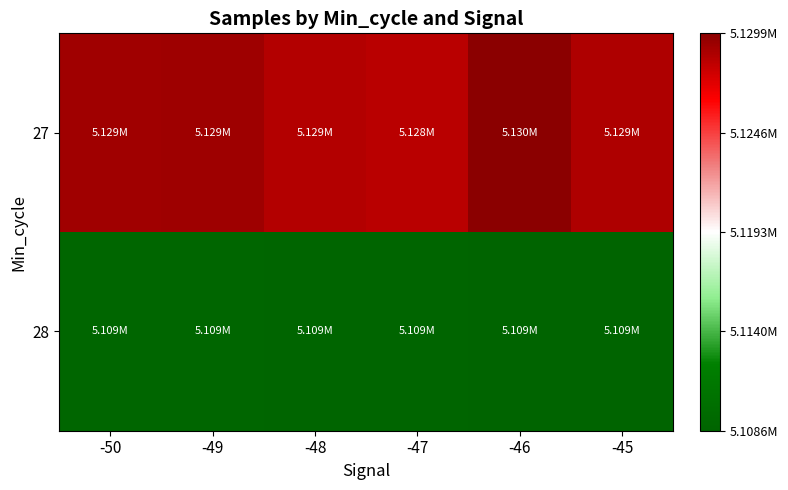

At how many categories does at least one series exceed 5124495?

6